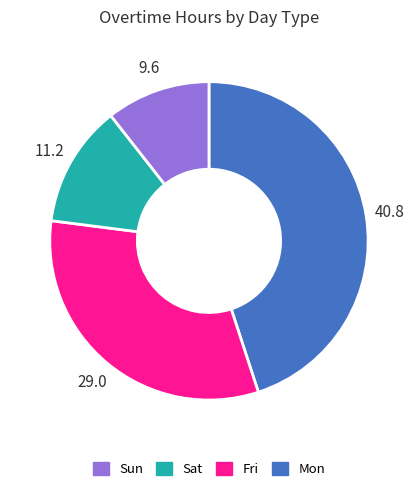

Is there a majority slice in this chart?

No